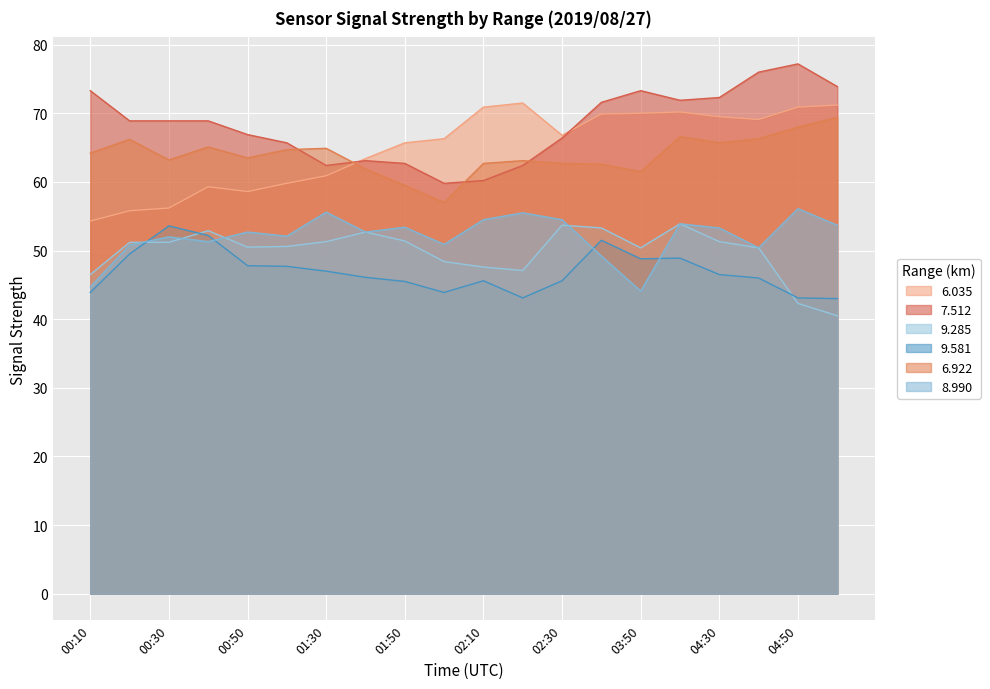

At which label does 6.035 reach its minimum?

00:10